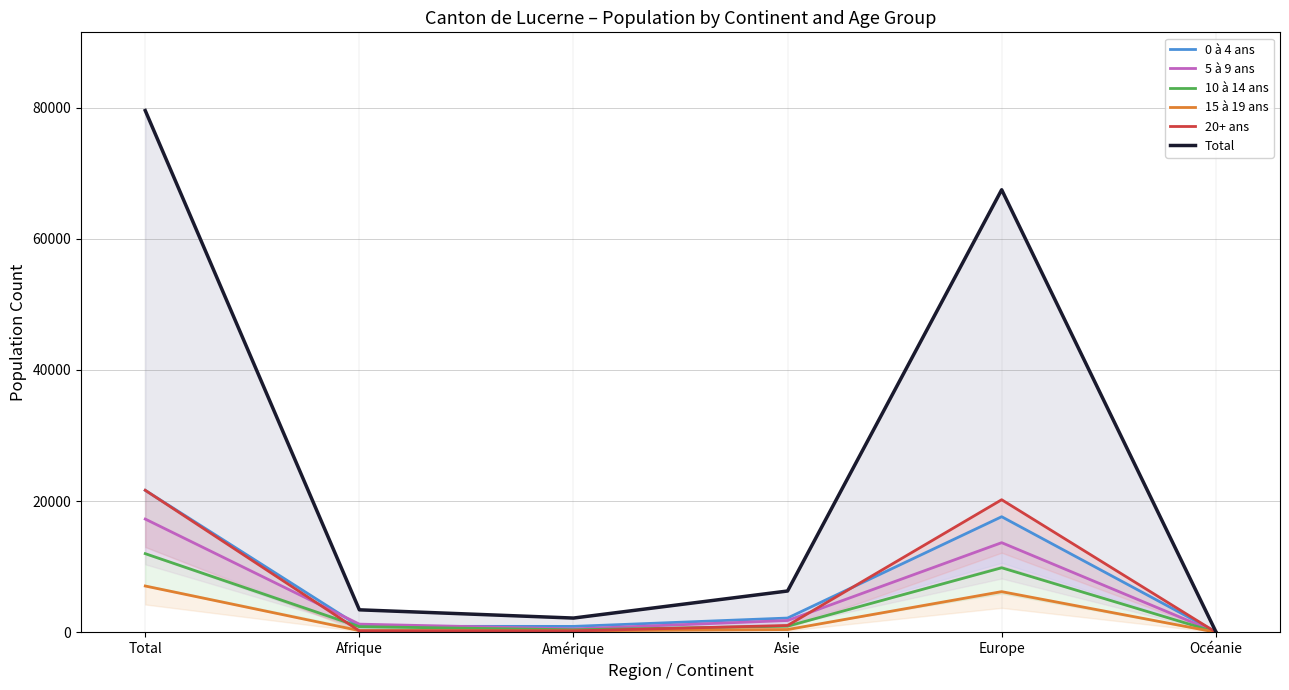

What is the sum of the 10 à 14 ans values at Total and Océanie?

11990